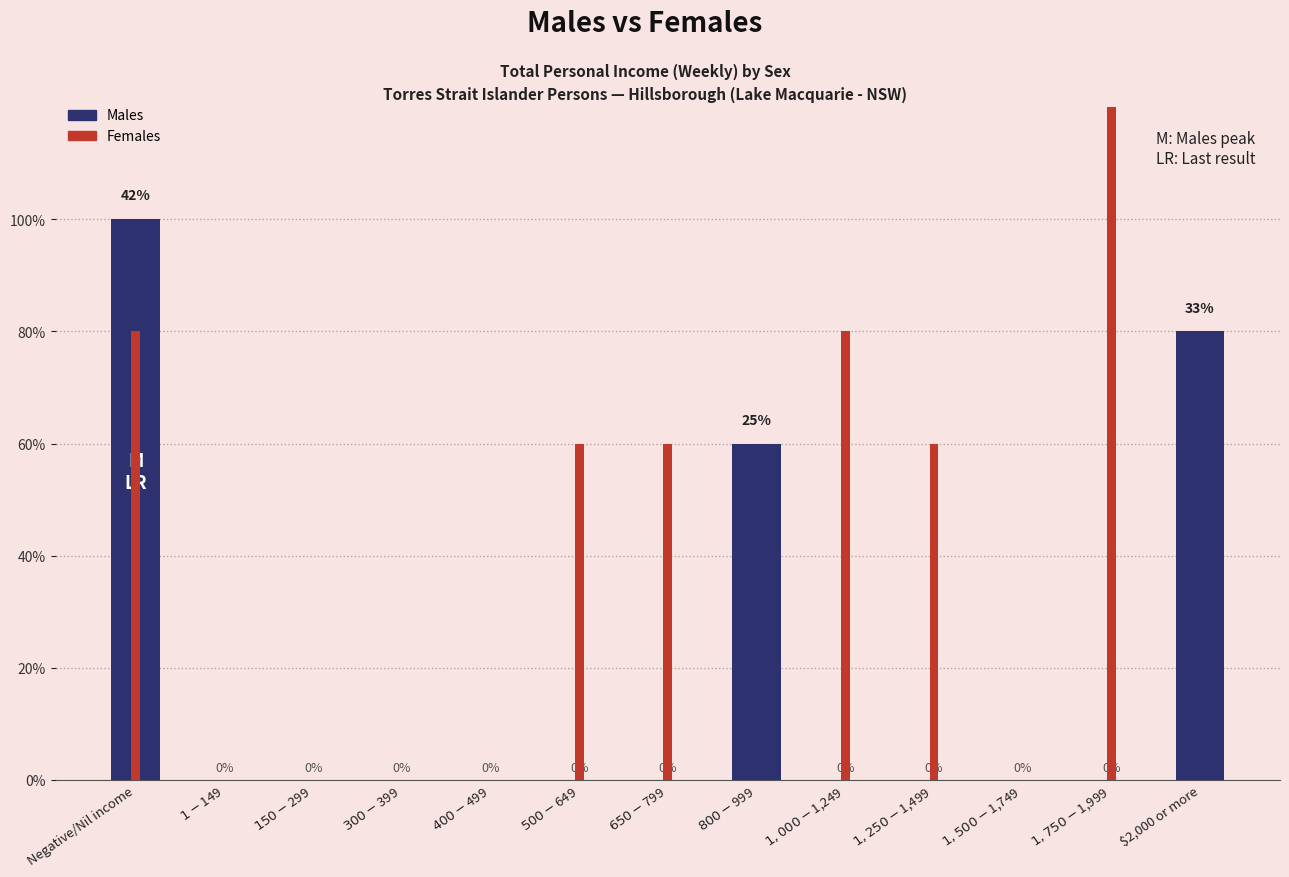

What is the label of the 2nd bar from the left?

$1-$149